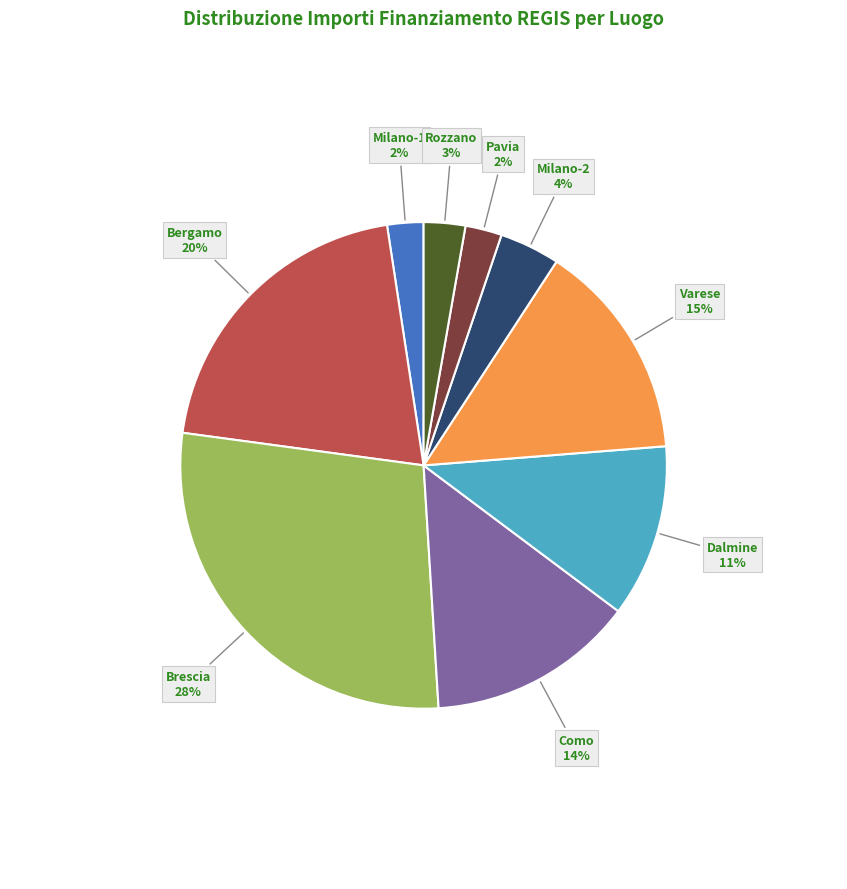

How many segments does this pie chart have?

9